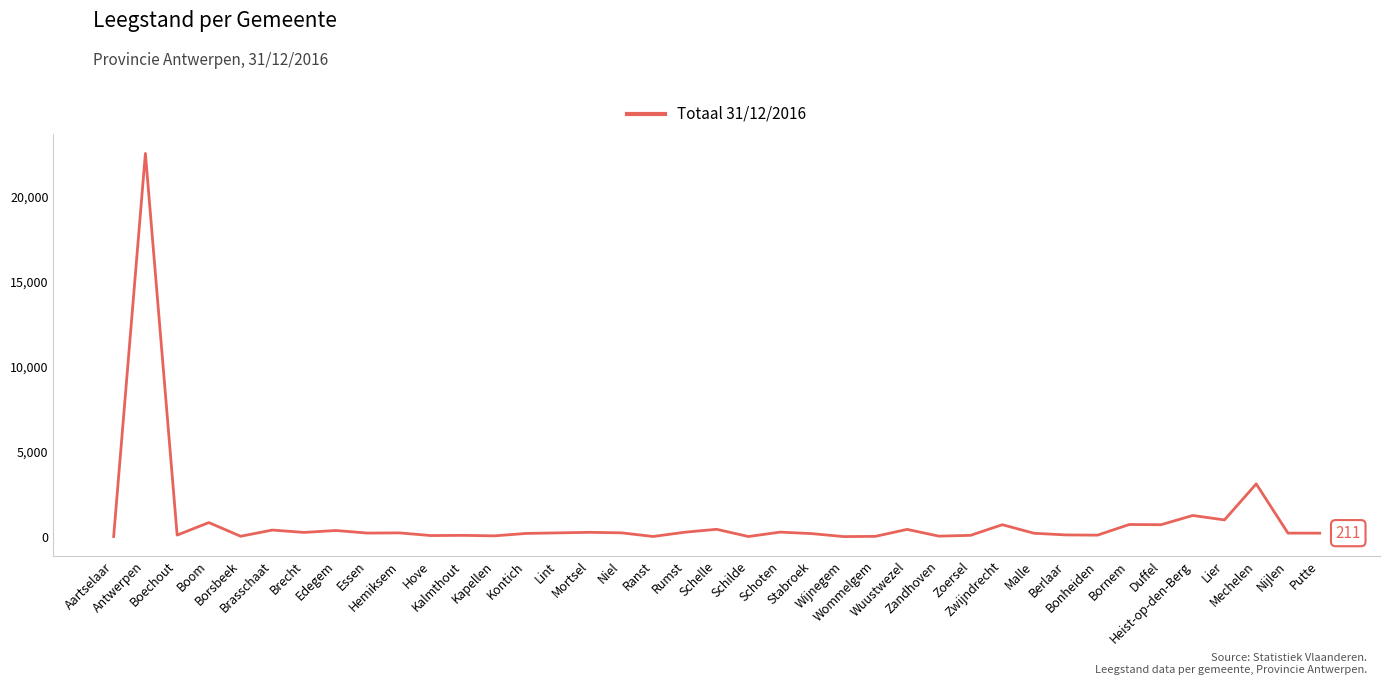

What is the maximum value shown in the chart?

22558